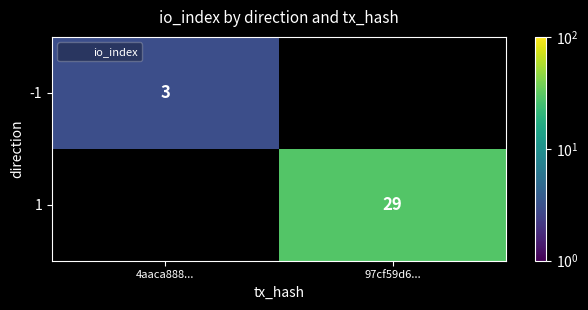

Between 4aaca888... and 97cf59d6..., which is larger?

97cf59d6...